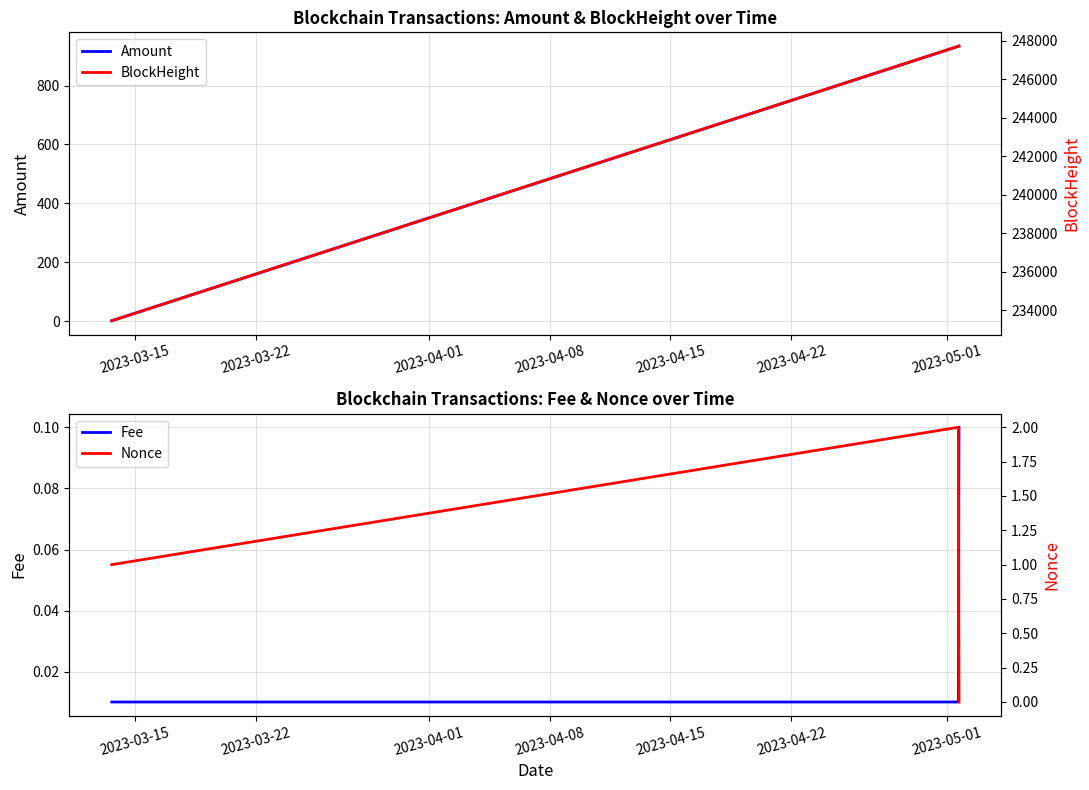

What is the value of the Amount point at the 2nd from the left?

933.0